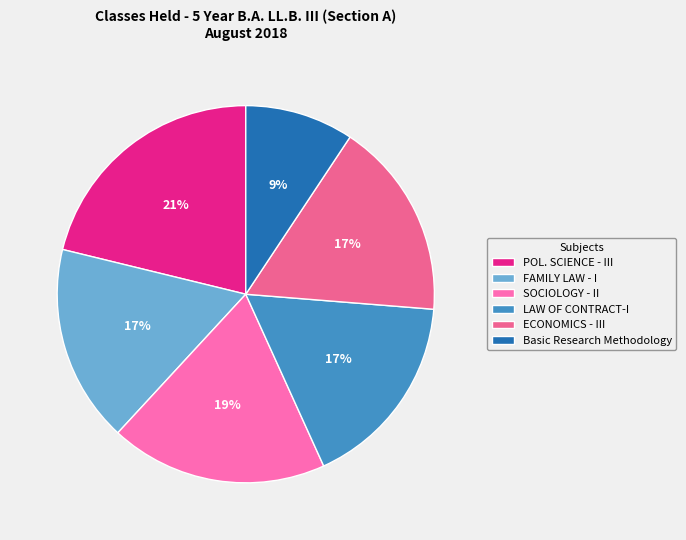

How many slices are in this pie chart?

6